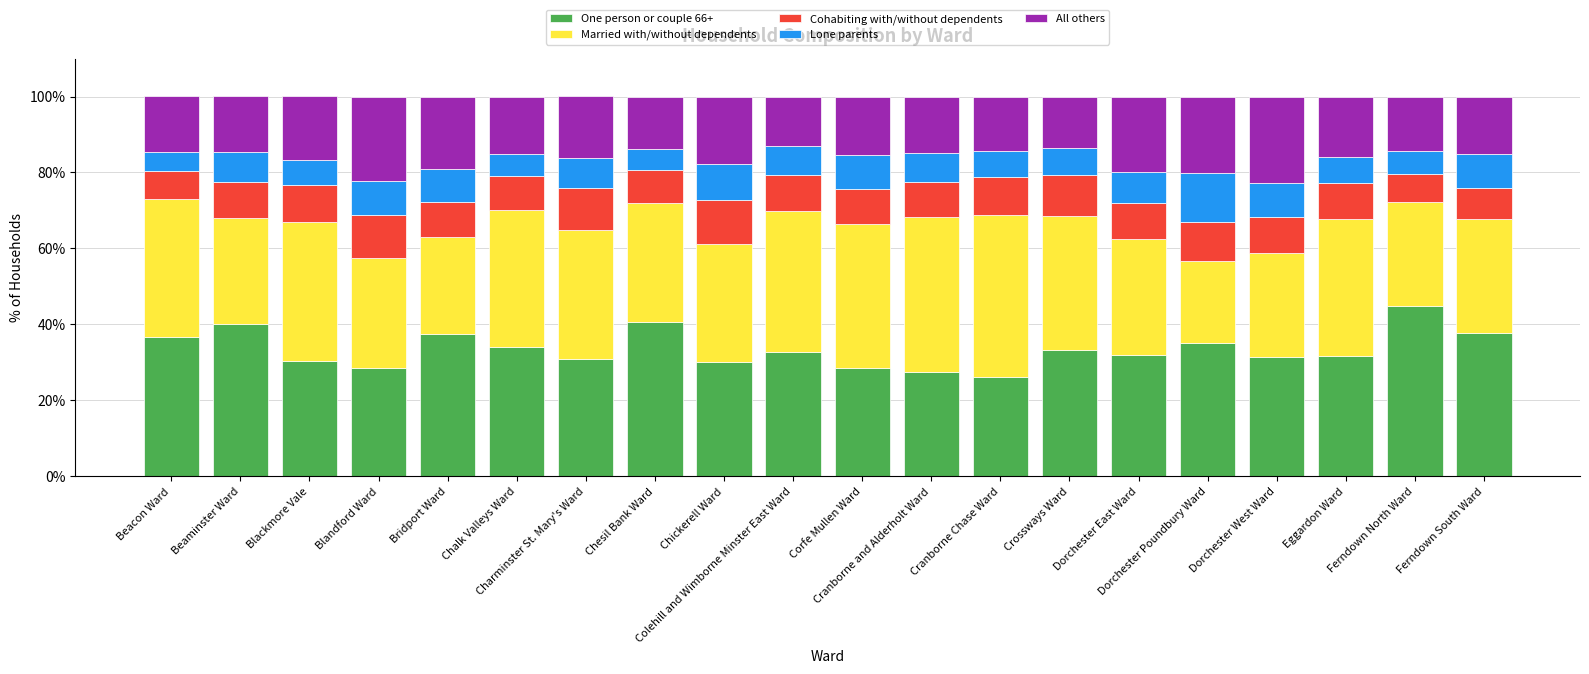

What is the difference between the second highest and minimum values in the One person or couple 66+ series?

14.5